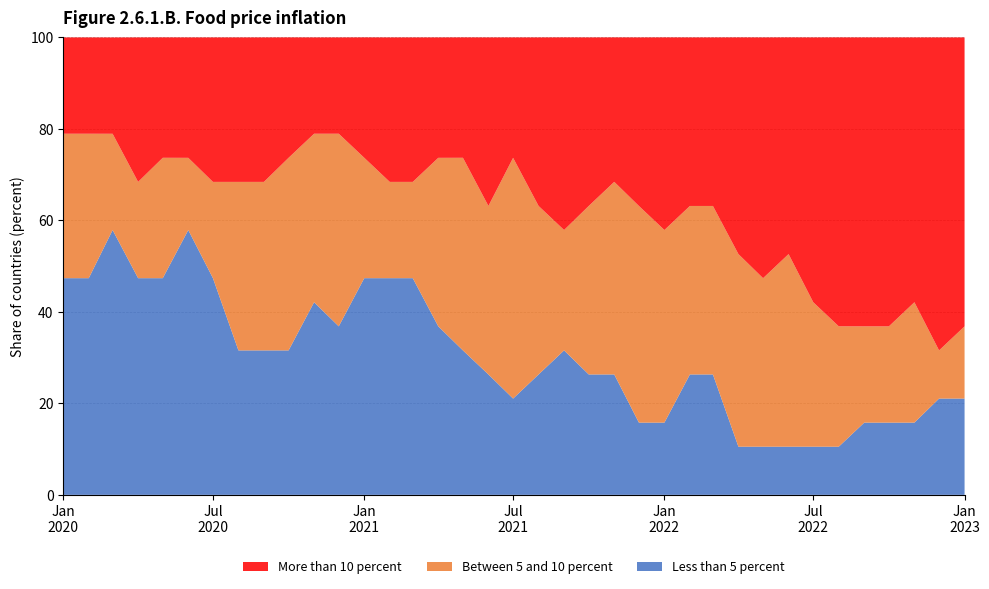

Reading left to right, list all the values displayed in this chart.

Less than 5 percent: 2020-01-01=47.4	2020-02-01=47.4	2020-03-01=57.9	2020-04-01=47.4	2020-05-01=47.4	2020-06-01=57.9	2020-07-01=47.4	2020-08-01=31.6	2020-09-01=31.6	2020-10-01=31.6	2020-11-01=42.1	2020-12-01=36.8	2021-01-01=47.4	2021-02-01=47.4	2021-03-01=47.4	2021-04-01=36.8	2021-05-01=31.6	2021-06-01=26.3	2021-07-01=21.1	2021-08-01=26.3	2021-09-01=31.6	2021-10-01=26.3	2021-11-01=26.3	2021-12-01=15.8	2022-01-01=15.8	2022-02-01=26.3	2022-03-01=26.3	2022-04-01=10.5	2022-05-01=10.5	2022-06-01=10.5	2022-07-01=10.5	2022-08-01=10.5	2022-09-01=15.8	2022-10-01=15.8	2022-11-01=15.8	2022-12-01=21.1	2023-01-01=21.1
Between 5 and 10 percent: 2020-01-01=31.6	2020-02-01=31.6	2020-03-01=21.1	2020-04-01=21.1	2020-05-01=26.3	2020-06-01=15.8	2020-07-01=21.1	2020-08-01=36.8	2020-09-01=36.8	2020-10-01=42.1	2020-11-01=36.8	2020-12-01=42.1	2021-01-01=26.3	2021-02-01=21.1	2021-03-01=21.1	2021-04-01=36.8	2021-05-01=42.1	2021-06-01=36.8	2021-07-01=52.6	2021-08-01=36.8	2021-09-01=26.3	2021-10-01=36.8	2021-11-01=42.1	2021-12-01=47.4	2022-01-01=42.1	2022-02-01=36.8	2022-03-01=36.8	2022-04-01=42.1	2022-05-01=36.8	2022-06-01=42.1	2022-07-01=31.6	2022-08-01=26.3	2022-09-01=21.1	2022-10-01=21.1	2022-11-01=26.3	2022-12-01=10.5	2023-01-01=15.8
More than 10 percent: 2020-01-01=21.1	2020-02-01=21.1	2020-03-01=21.1	2020-04-01=31.6	2020-05-01=26.3	2020-06-01=26.3	2020-07-01=31.6	2020-08-01=31.6	2020-09-01=31.6	2020-10-01=26.3	2020-11-01=21.1	2020-12-01=21.1	2021-01-01=26.3	2021-02-01=31.6	2021-03-01=31.6	2021-04-01=26.3	2021-05-01=26.3	2021-06-01=36.8	2021-07-01=26.3	2021-08-01=36.8	2021-09-01=42.1	2021-10-01=36.8	2021-11-01=31.6	2021-12-01=36.8	2022-01-01=42.1	2022-02-01=36.8	2022-03-01=36.8	2022-04-01=47.4	2022-05-01=52.6	2022-06-01=47.4	2022-07-01=57.9	2022-08-01=63.2	2022-09-01=63.2	2022-10-01=63.2	2022-11-01=57.9	2022-12-01=68.4	2023-01-01=63.2